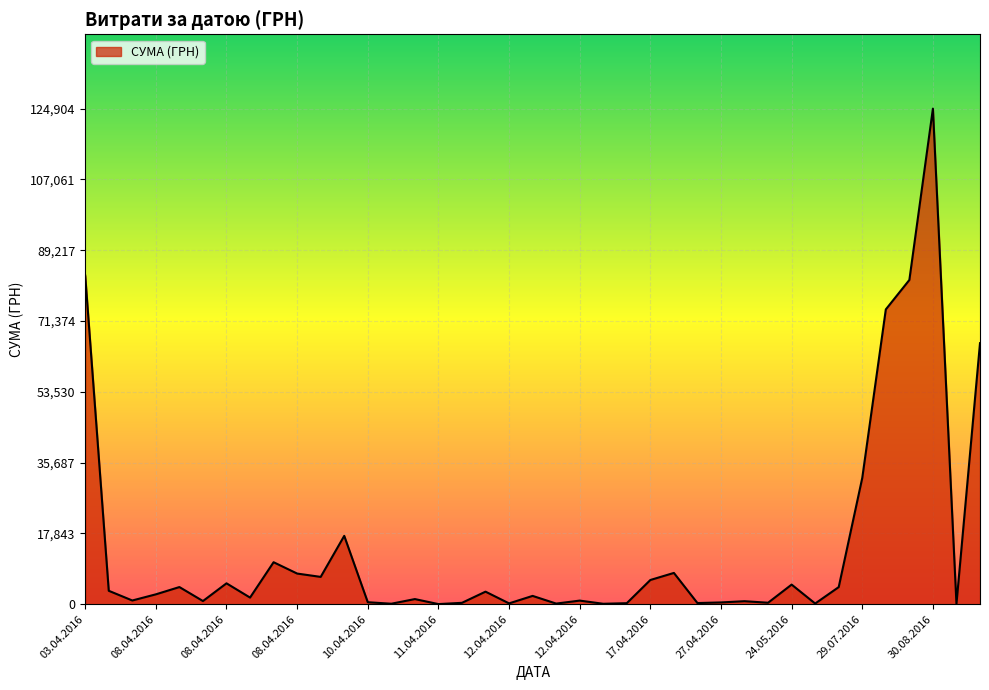

Count the number of categories in the chart.

39